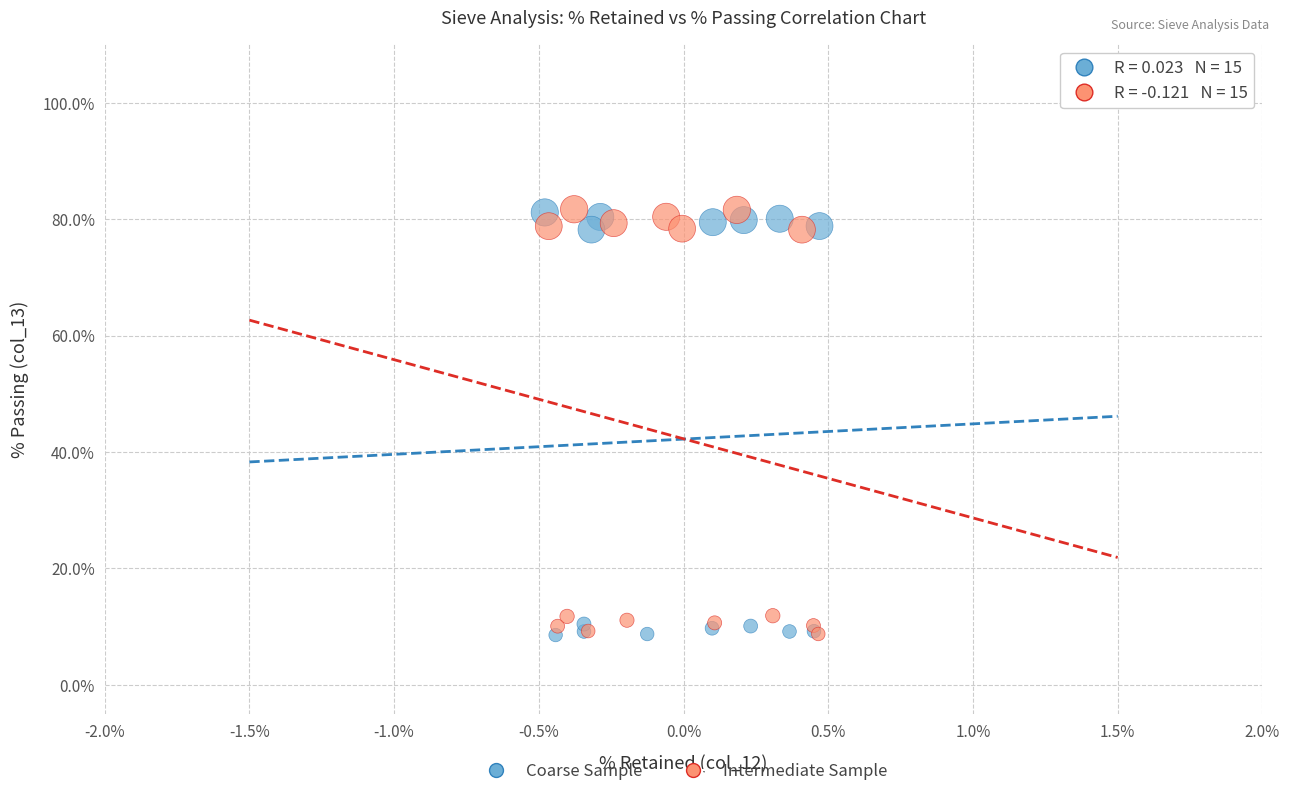

What are all the series names shown in the legend?

Coarse Sample, Intermediate Sample